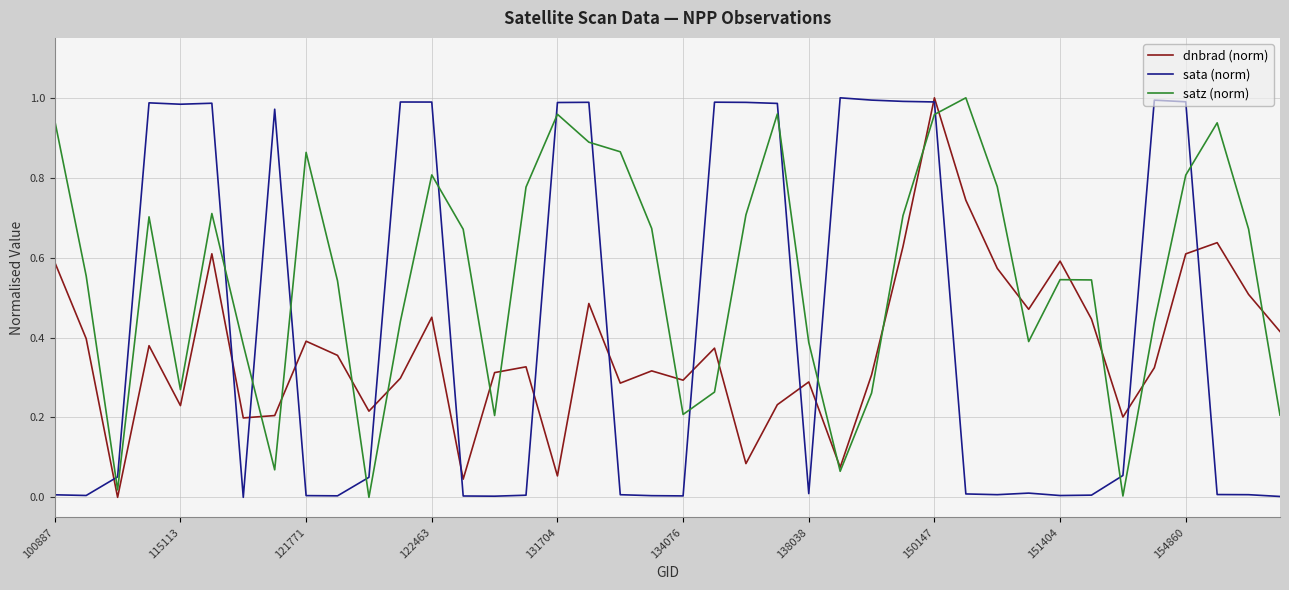

List the series in order of their overall mean, lowest first.

dnbrad (norm), sata (norm), satz (norm)